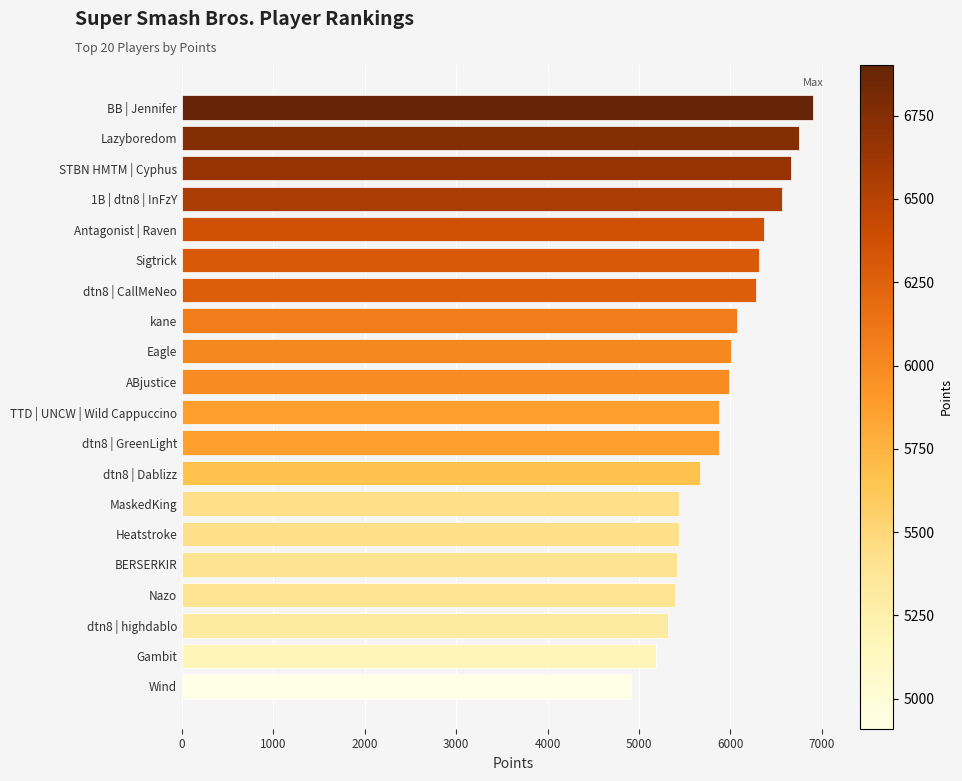

True or false: the data shows 5190 at Gambit.

True